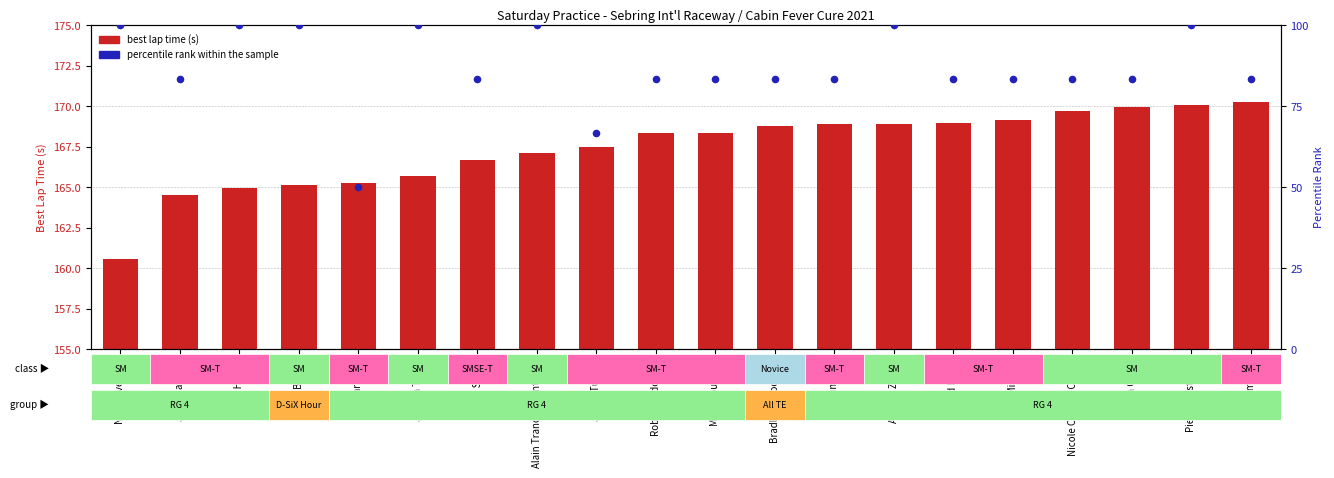

Is the value of best lap time (s) at Robert Sadowski greater than the value of percentile rank within the sample at Alain Tranchemontagne?

Yes